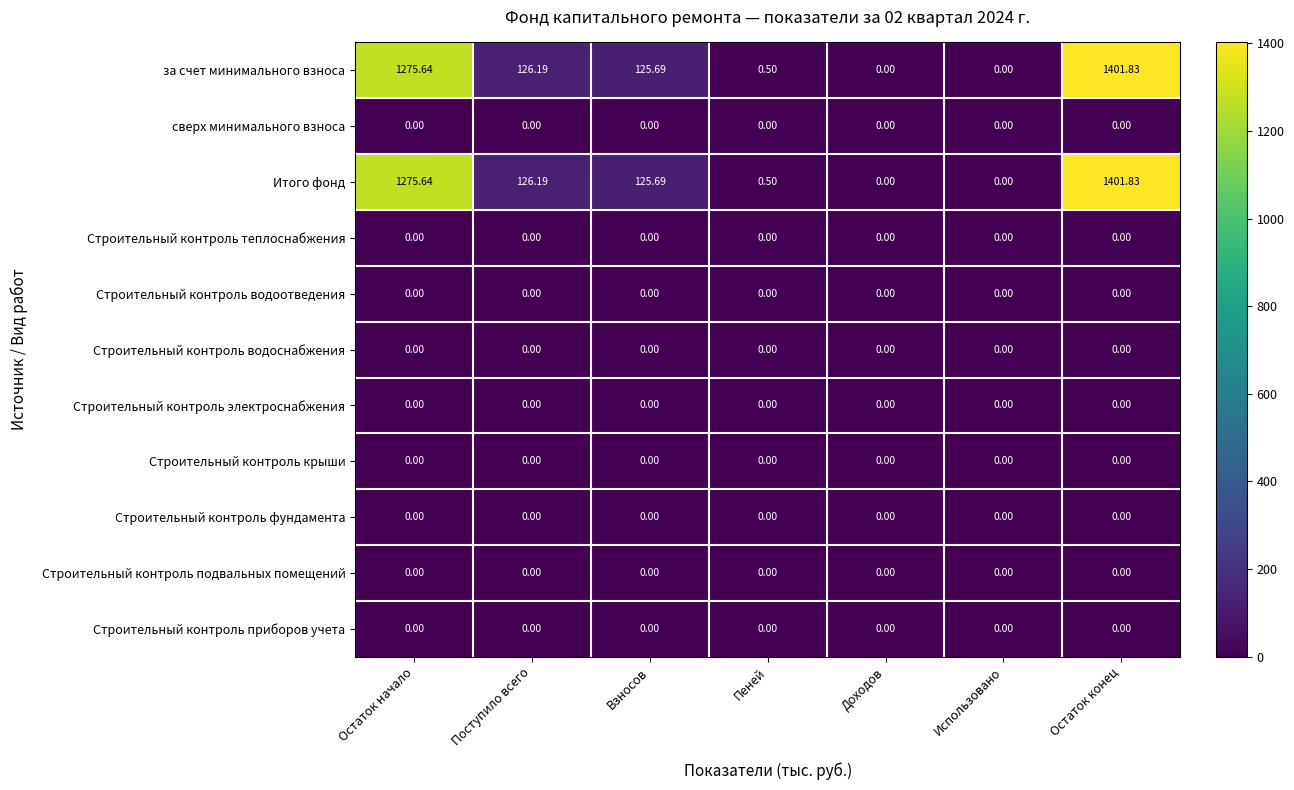

Where does the Итого фонд series first go above 125?

Остаток начало